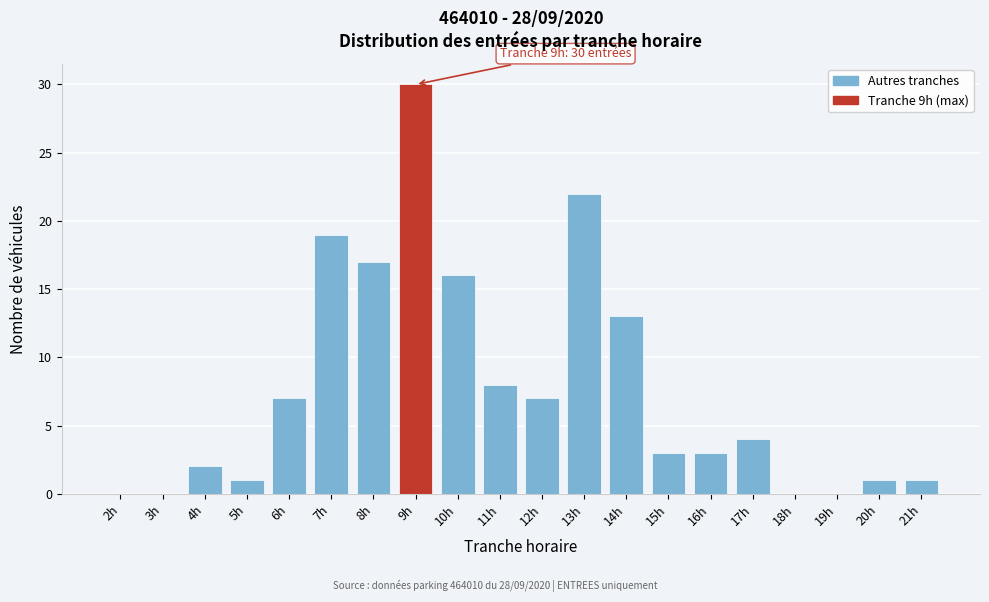

Reading right to left, list all the values displayed in this chart.

21h=1	20h=1	19h=0	18h=0	17h=4	16h=3	15h=3	14h=13	13h=22	12h=7	11h=8	10h=16	9h=30	8h=17	7h=19	6h=7	5h=1	4h=2	3h=0	2h=0